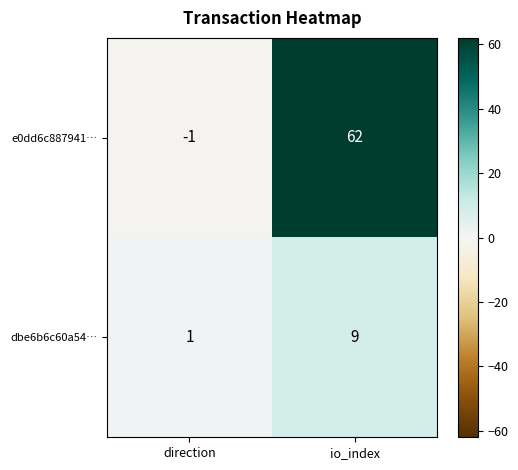

At direction, list the series in order from largest to smallest.

dbe6b6c60a54…, e0dd6c887941…